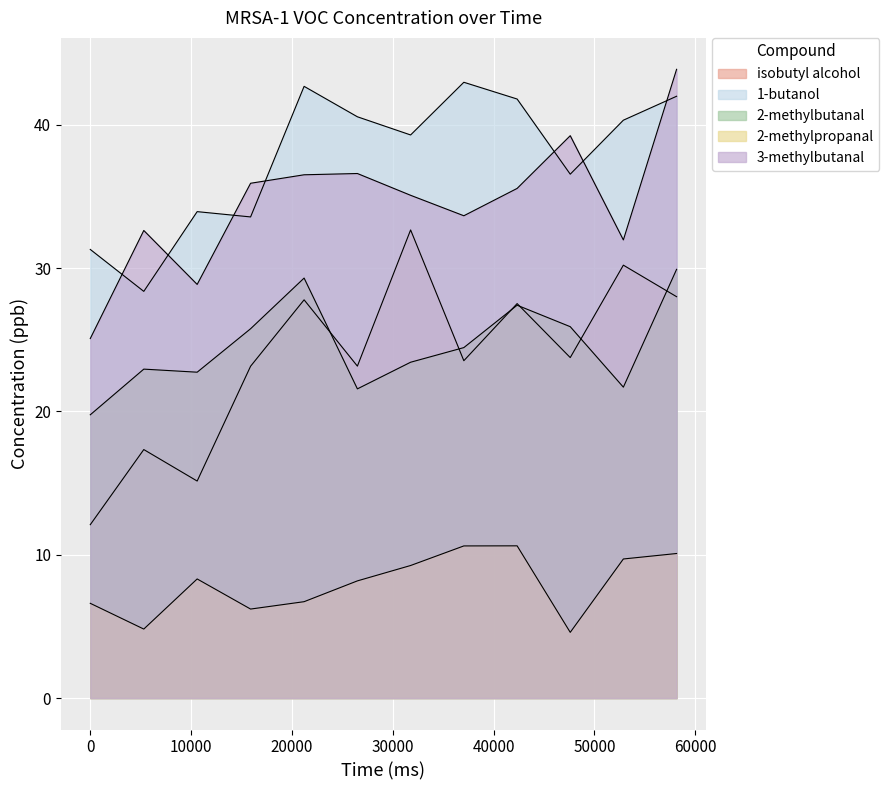

Reading left to right, list all the values displayed in this chart.

isobutyl alcohol: 0=12.1	5307=17.3	10601=15.1	15899=23.2	21207=27.8	26492=23.2	31770=32.7	37049=23.5	42335=27.5	47603=23.8	52871=30.2	58150=28.0
1-butanol: 0=31.3	5307=28.4	10601=33.9	15899=33.6	21207=42.7	26492=40.6	31770=39.3	37049=43.0	42335=41.8	47603=36.6	52871=40.3	58150=42.0
2-methylbutanal: 0=19.8	5307=23.0	10601=22.7	15899=25.8	21207=29.3	26492=21.6	31770=23.4	37049=24.5	42335=27.4	47603=25.9	52871=21.7	58150=29.9
2-methylpropanal: 0=6.6	5307=4.8	10601=8.3	15899=6.2	21207=6.7	26492=8.2	31770=9.3	37049=10.6	42335=10.6	47603=4.6	52871=9.7	58150=10.1
3-methylbutanal: 0=25.1	5307=32.6	10601=28.9	15899=35.9	21207=36.5	26492=36.6	31770=35.1	37049=33.7	42335=35.6	47603=39.2	52871=32.0	58150=43.9